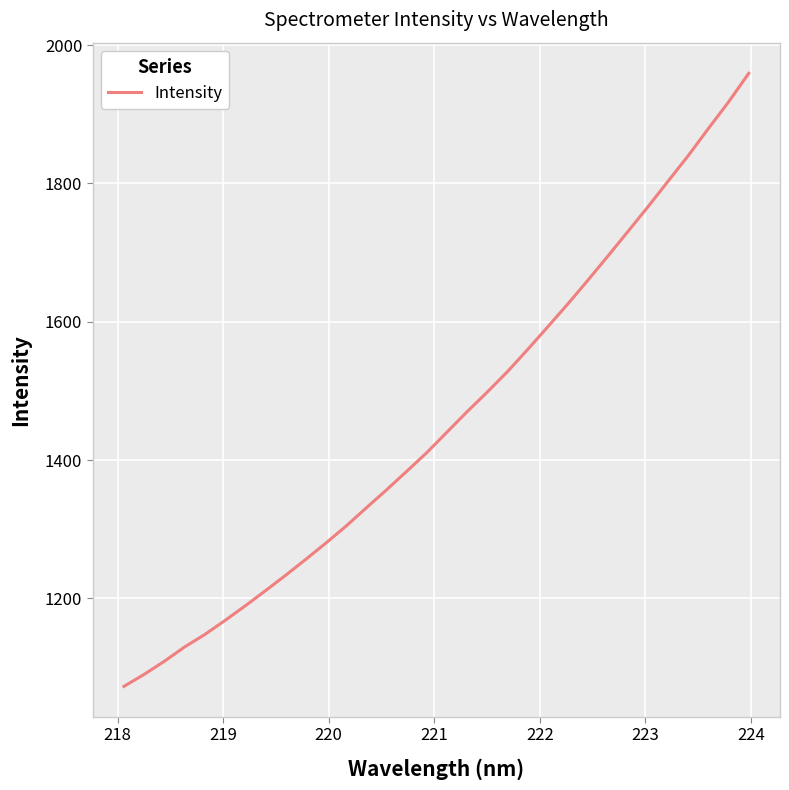

How many categories are shown in the chart?

32